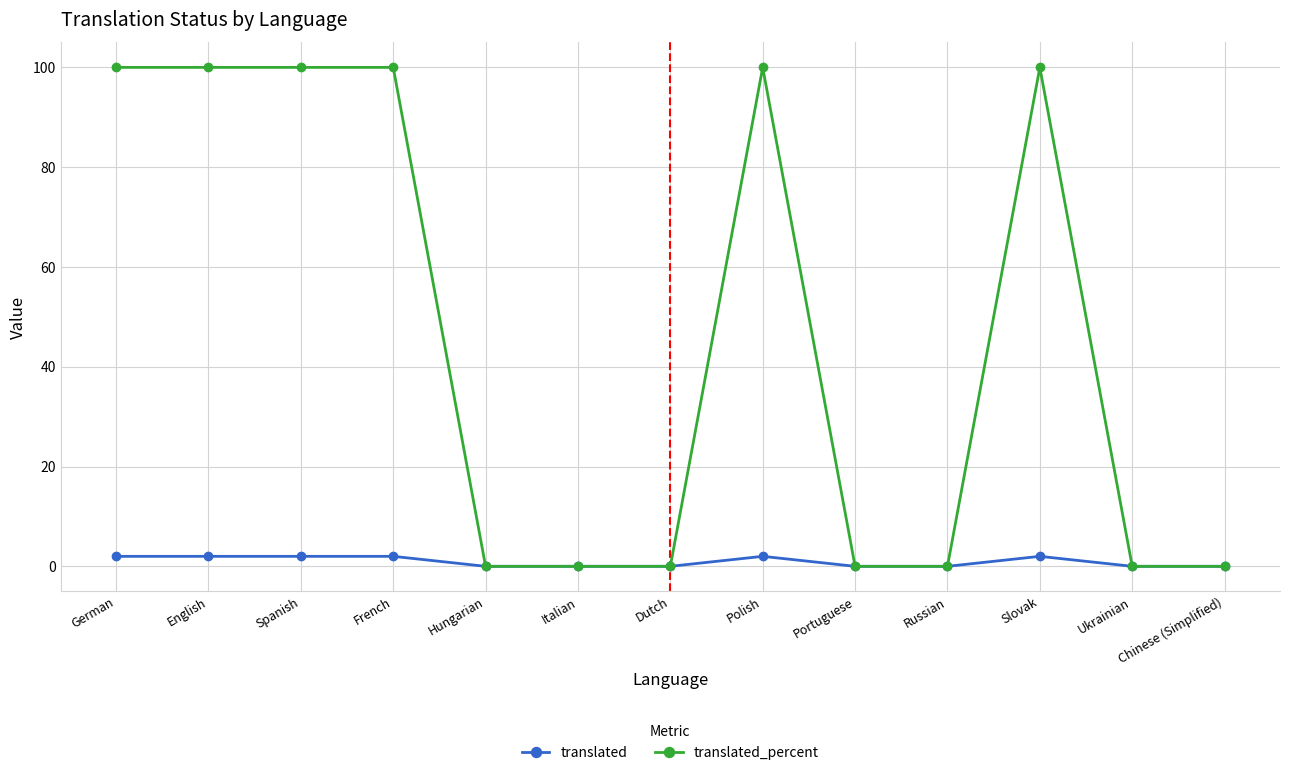

What is the maximum value shown in the chart?

100